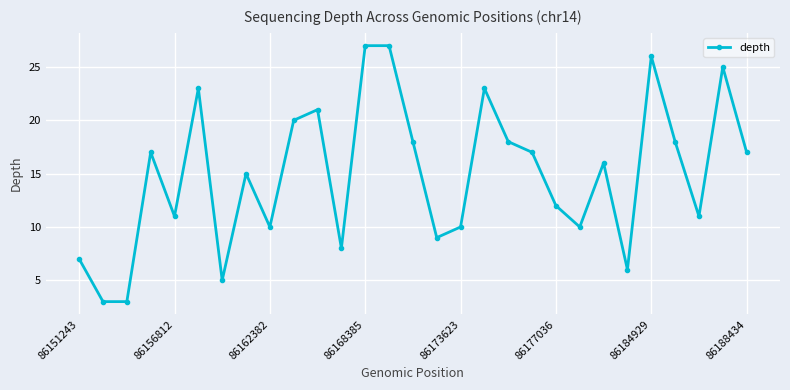

What is the value of the 15th point from the left?

18